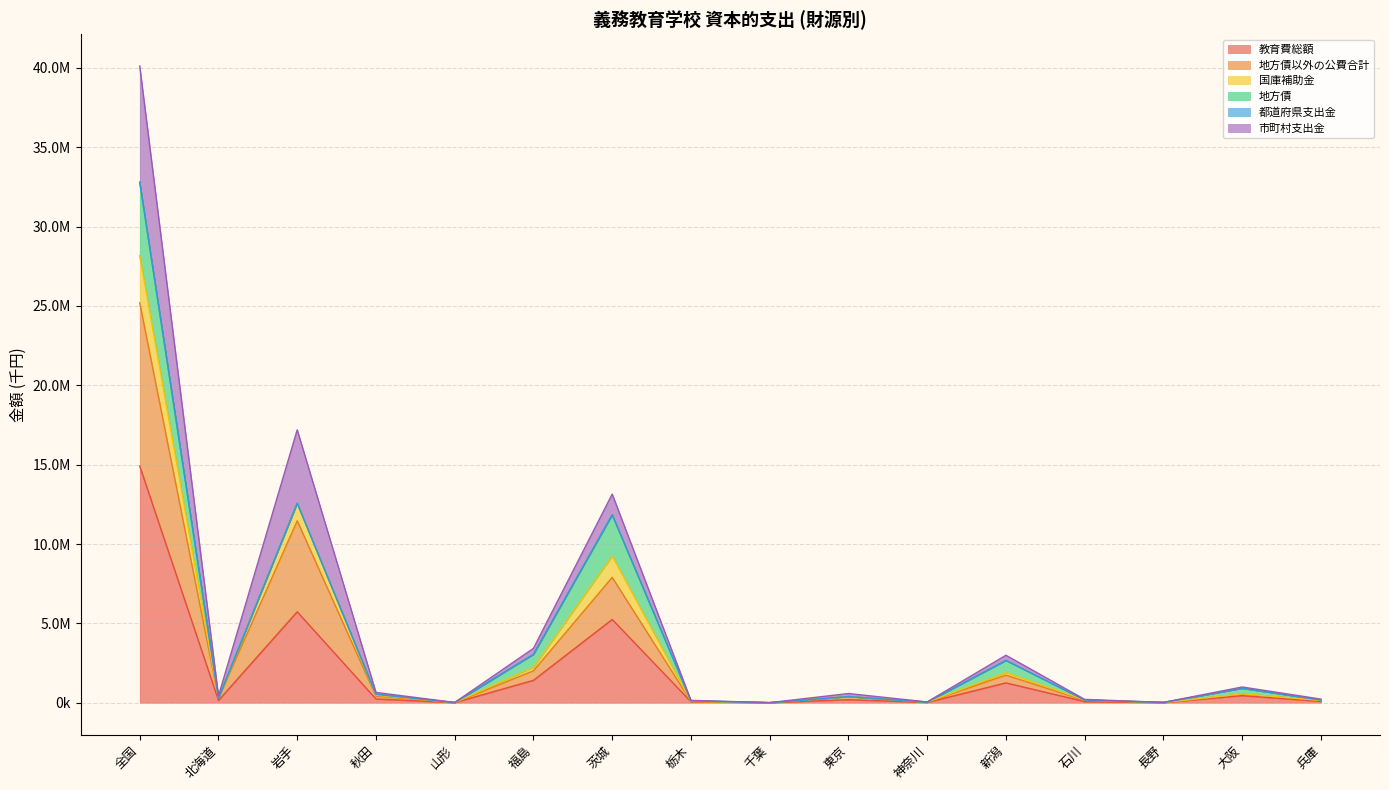

How many interior local peaks does the 地方債以外の公費合計 series have?

5